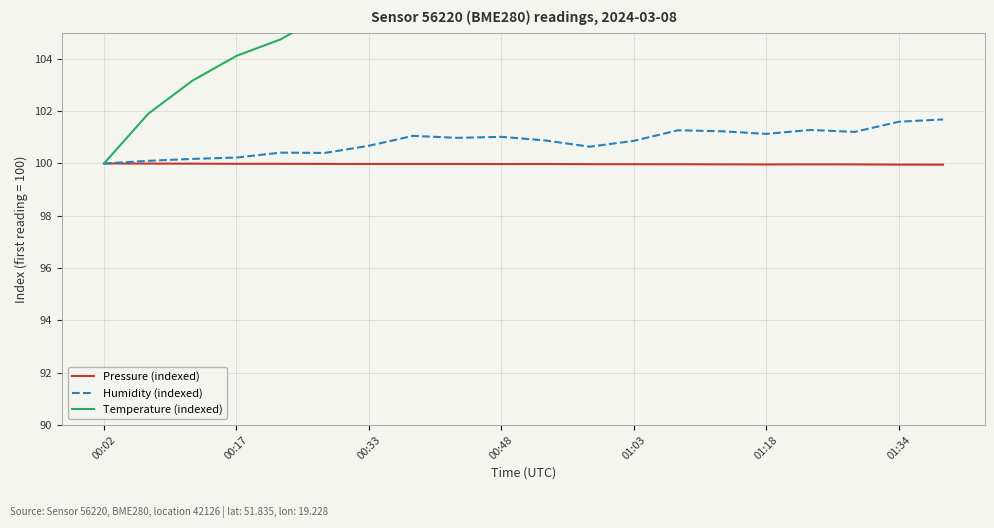

The Humidity (indexed) series shows 100.0 at 00:02. True or false?

True